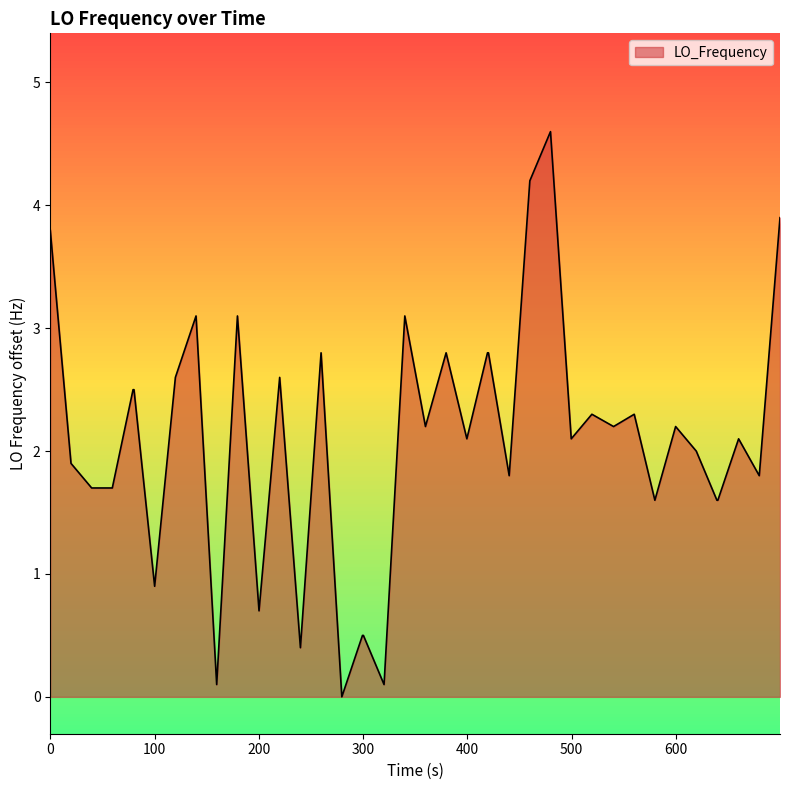

What is the maximum value shown in the chart?

4.6